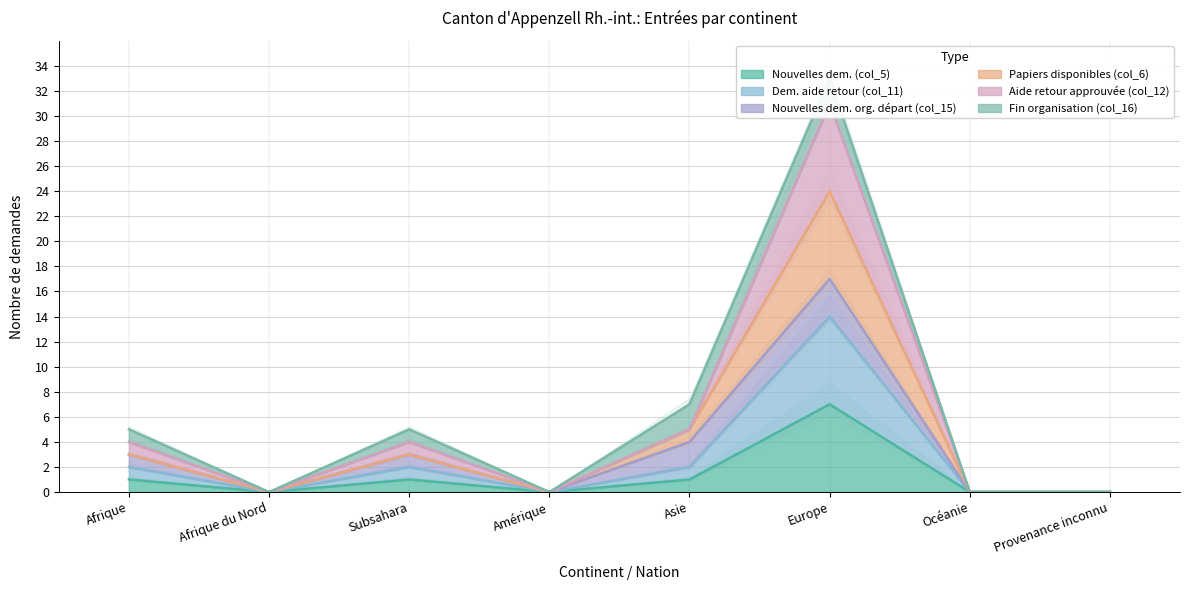

True or false: Papiers disponibles (col_6) has more than 1 interior local peaks.

True